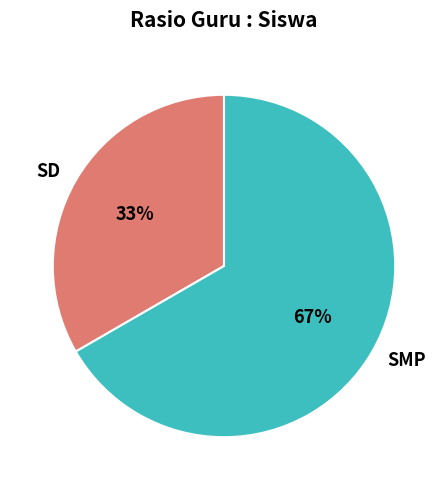

Is SD the majority of the pie?

No